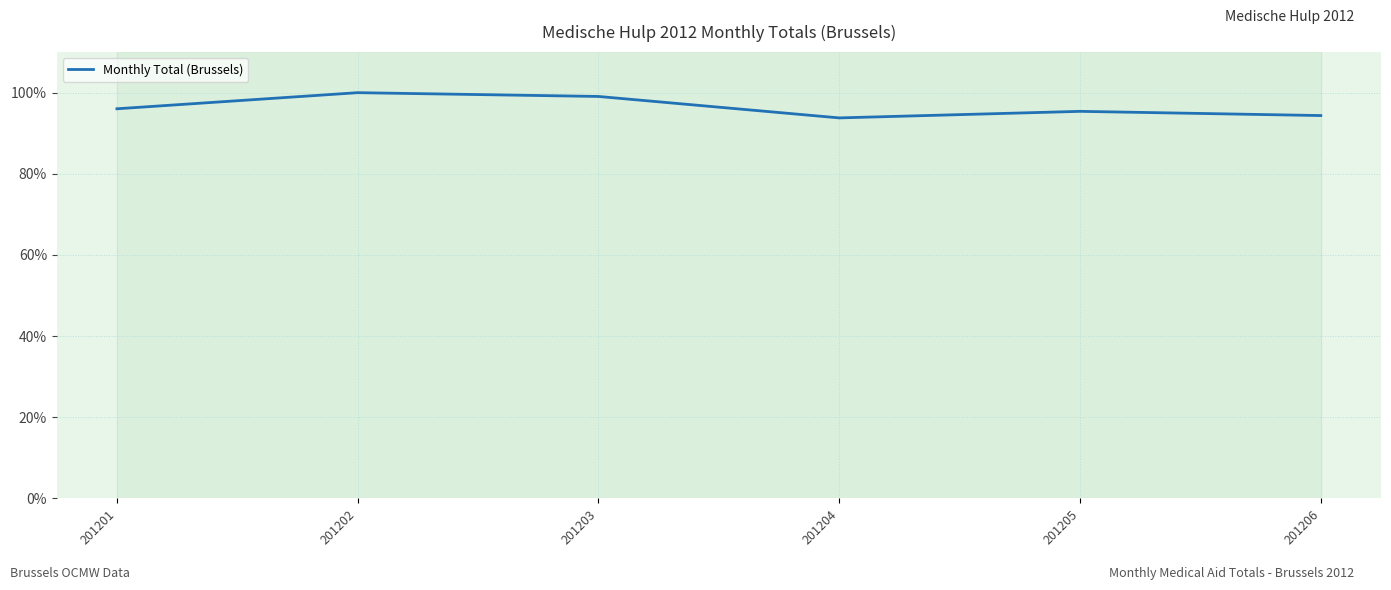

Does the chart have visible grid lines?

Yes